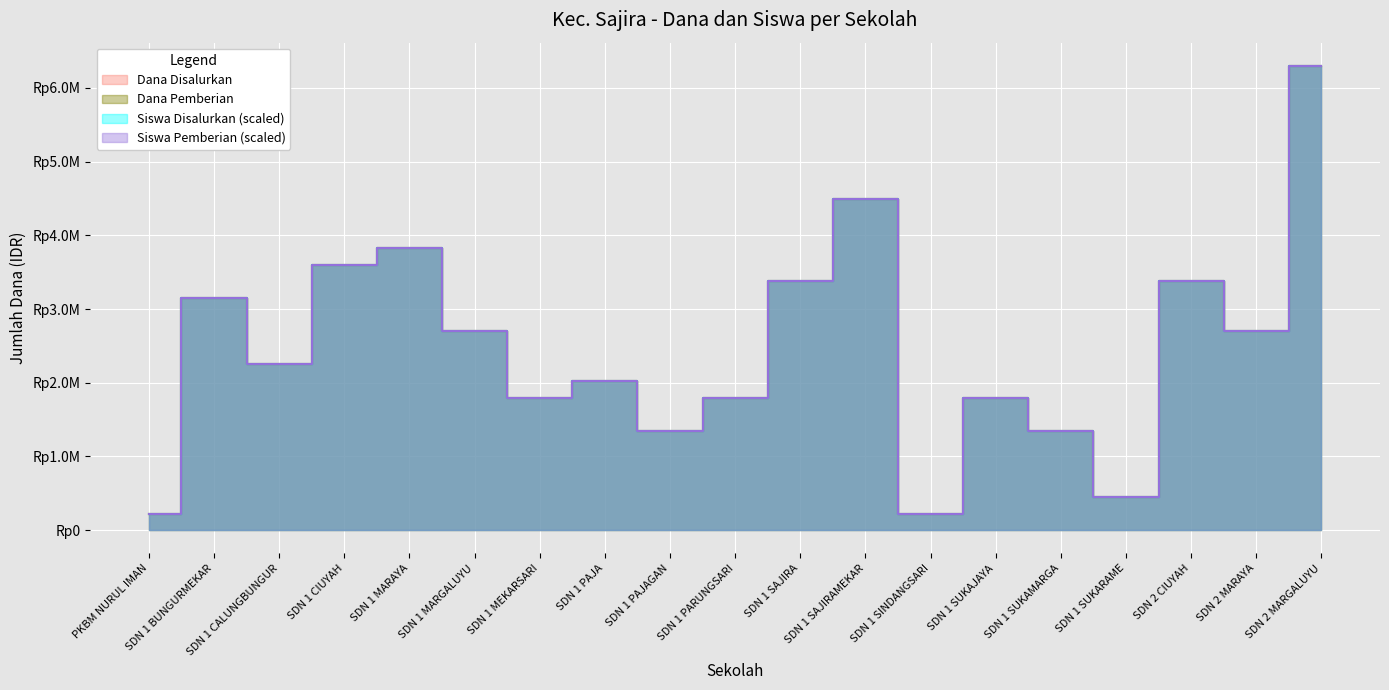

Is the value of Siswa Disalurkan at SDN 1 CIUYAH greater than the value of Dana Pemberian at SDN 1 BUNGURMEKAR?

Yes